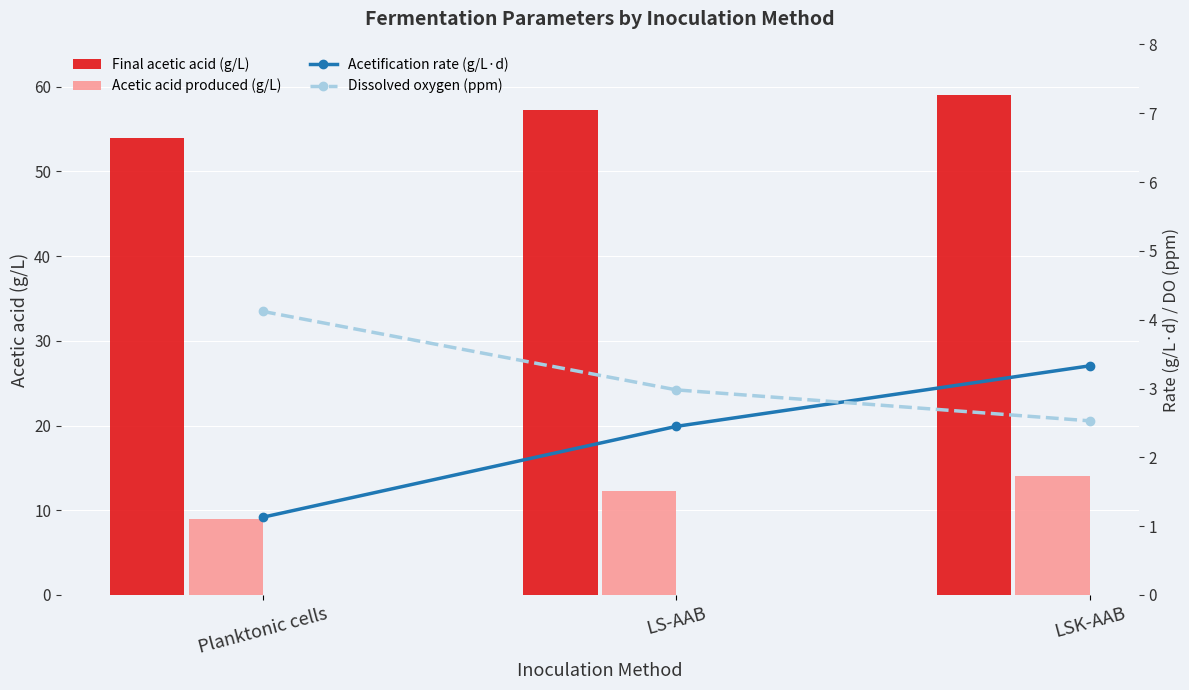

What is the average value of the Acetification rate (g/L·d) series?

2.3